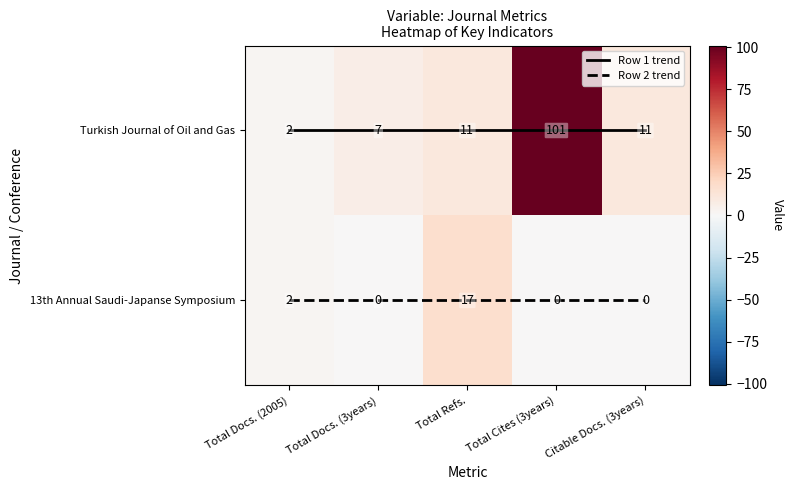

What is the difference between the second highest and minimum values in the 13th Annual Saudi-Japanse Symposium series?

2